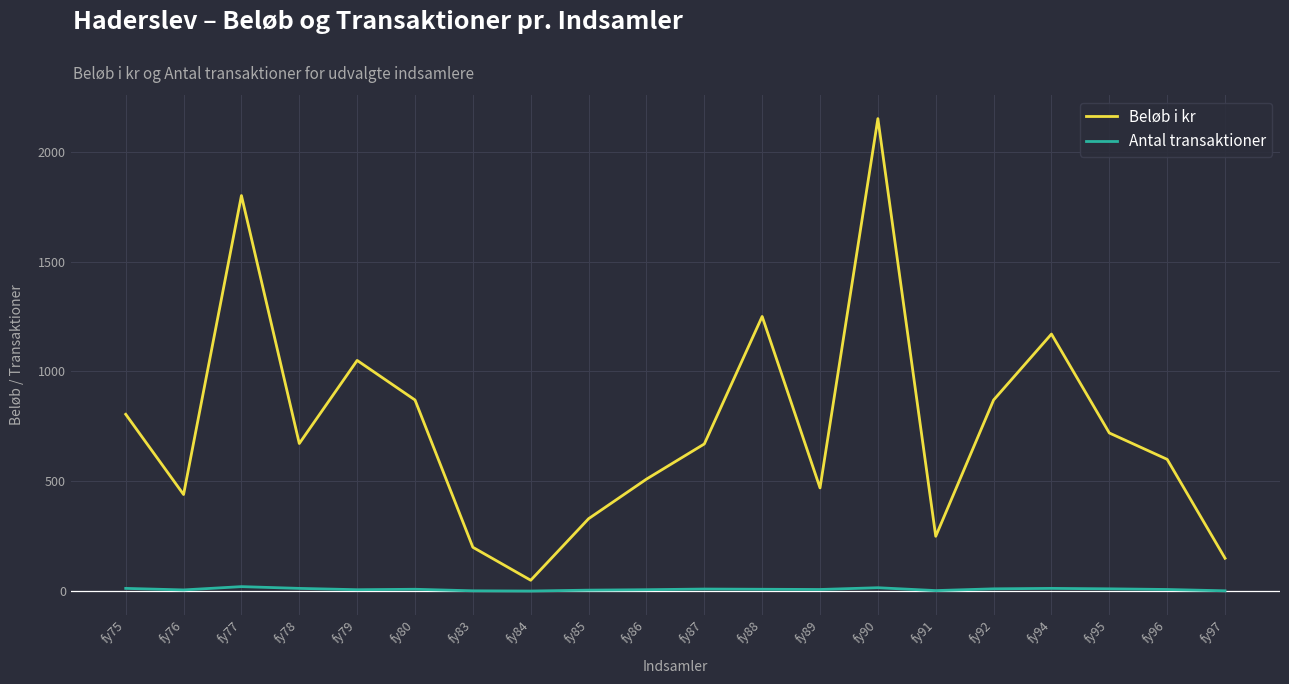

What is the difference between the highest and lowest values at fy94?

1157